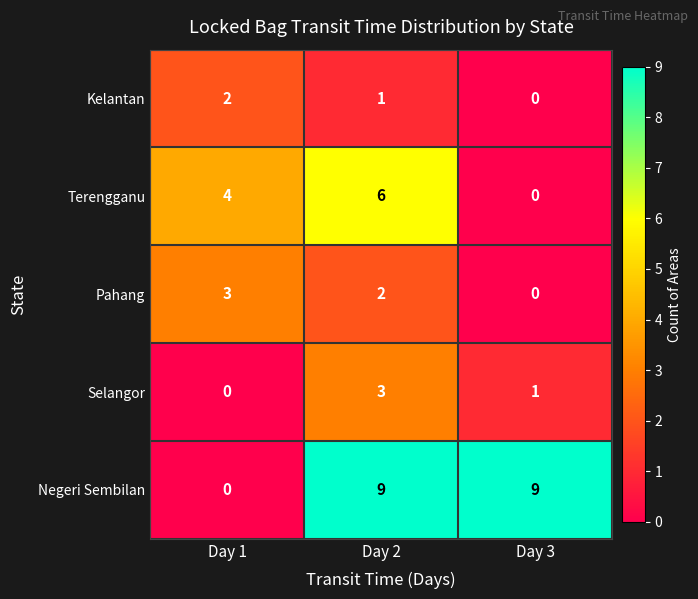

True or false: Negeri Sembilan has a value of 0 at Day 1.

True